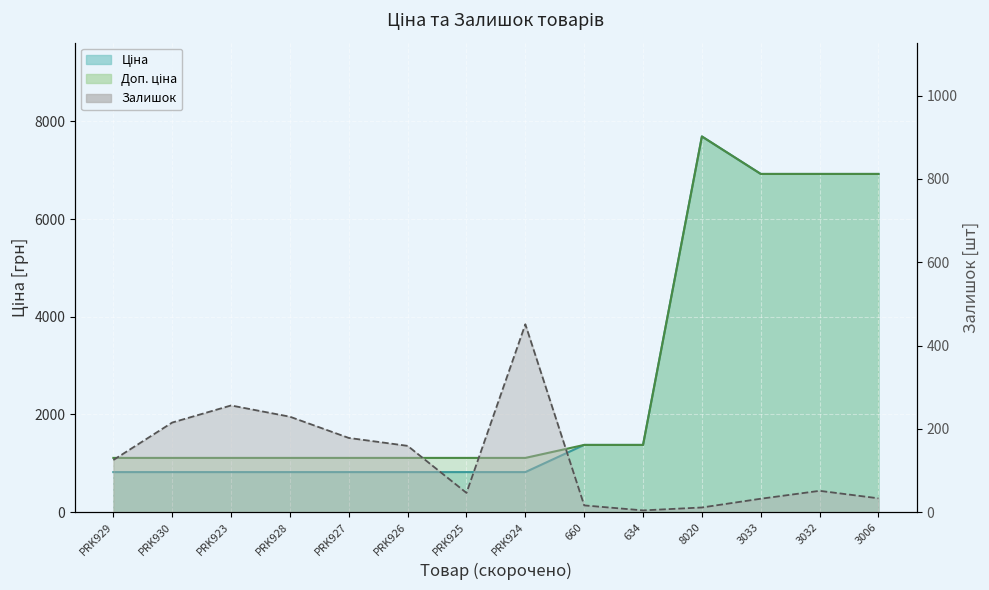

In Залишок, how many points are higher than both neighbors (excluding endpoints)?

3